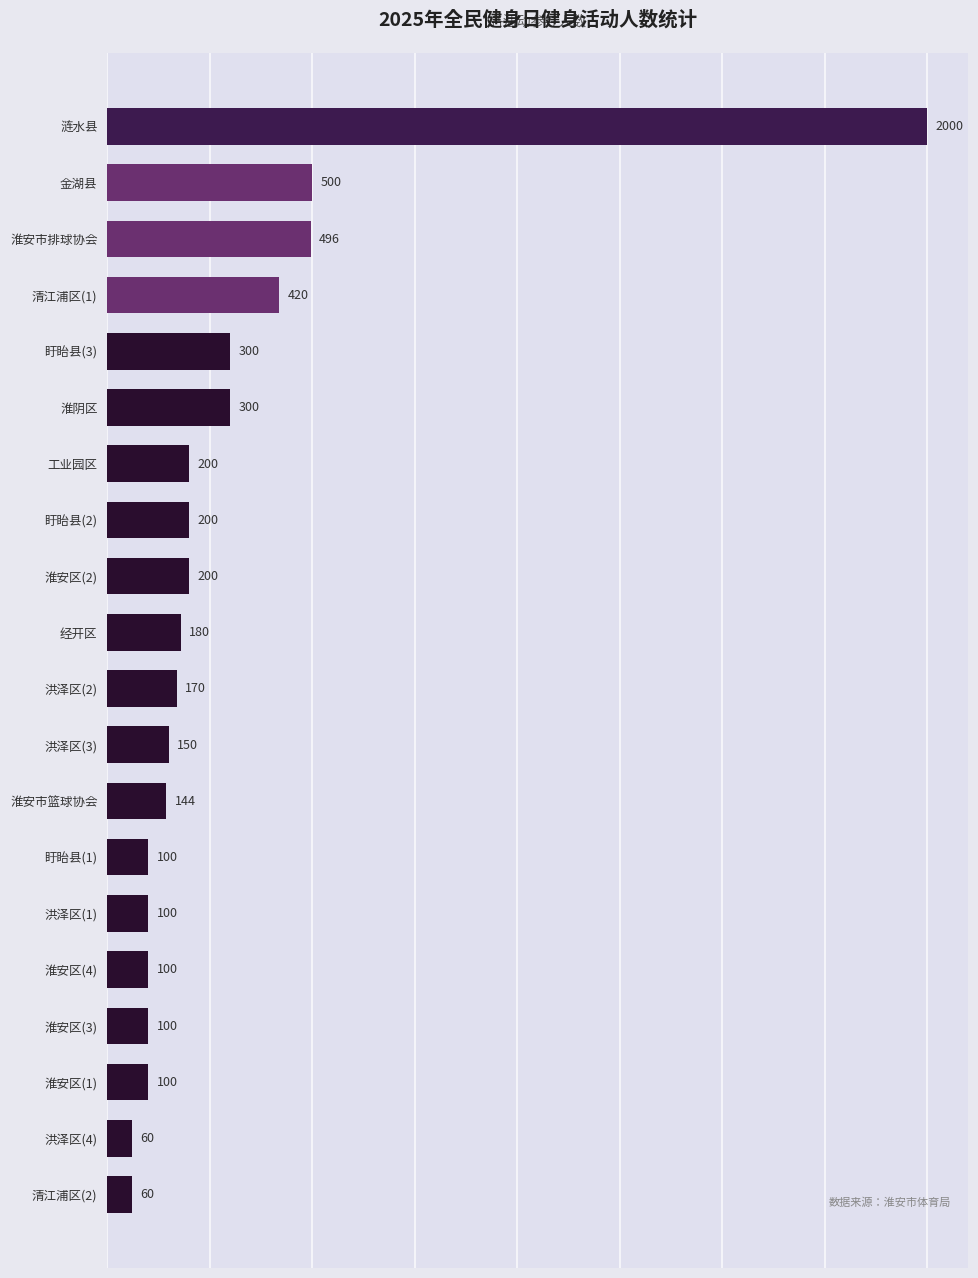

How many bars are there in total?

20